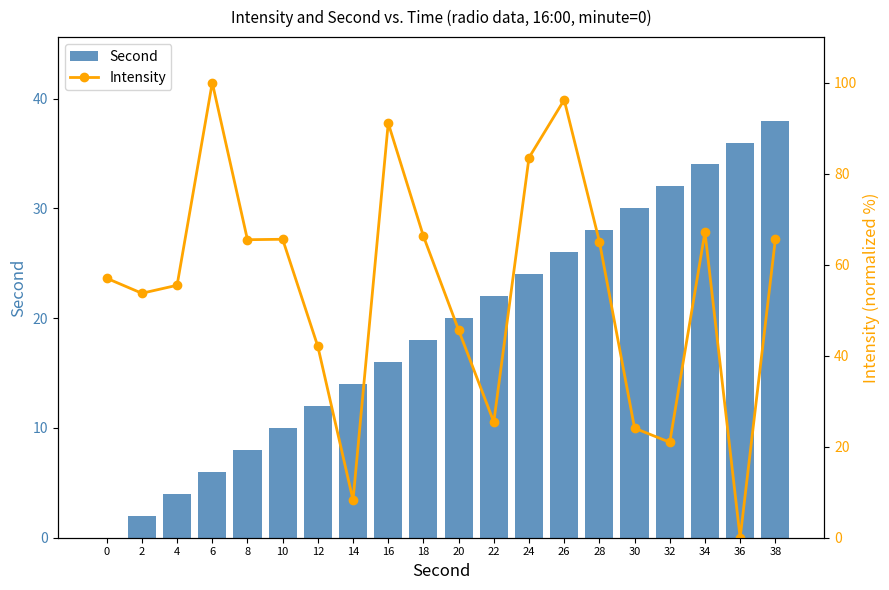

What is the highest value of the Second series?

38